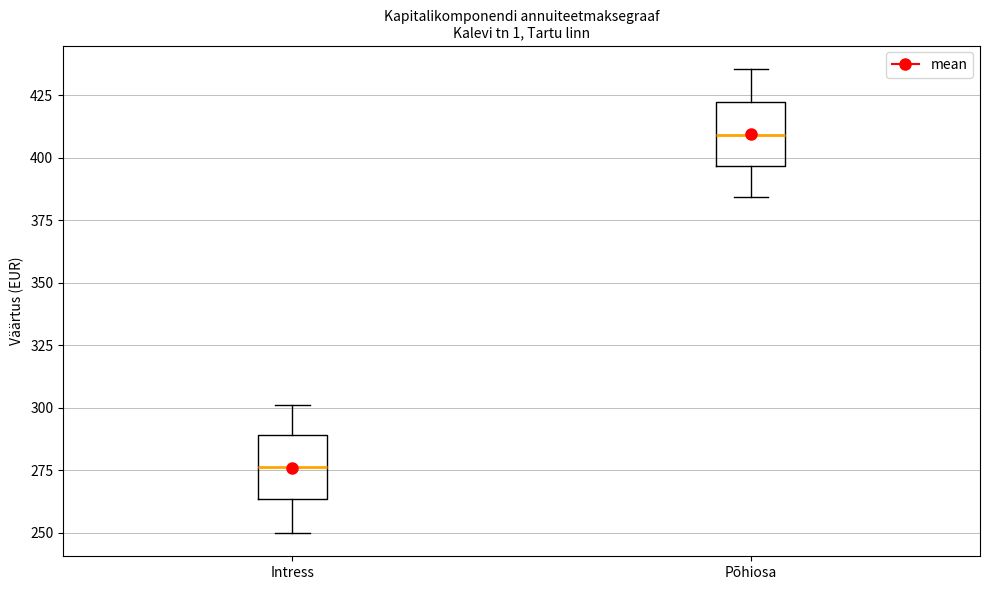

Which box has the lowest median line?

Intress